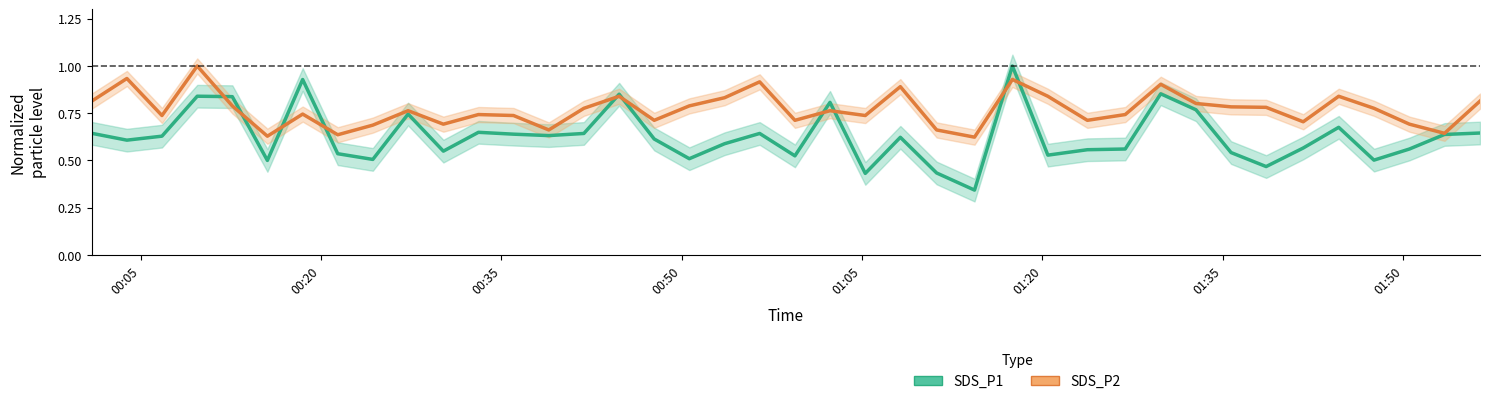

True or false: SDS_P2 (normalized) and SDS_P1 (normalized) cross at least once.

True